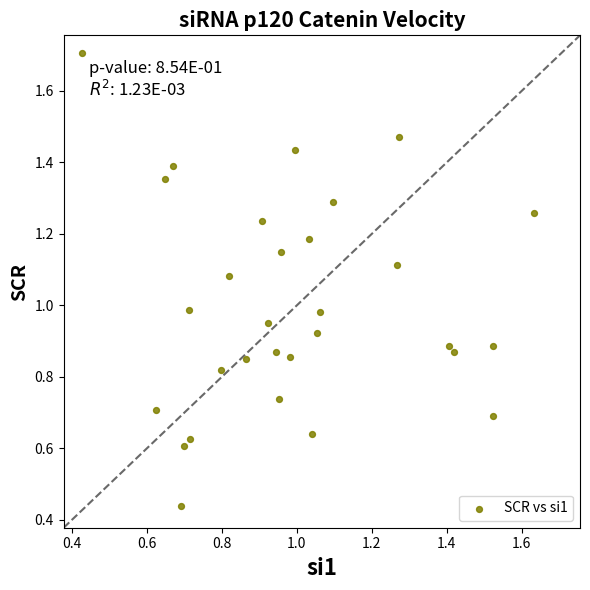

How many points are shown in the scatter plot?

30